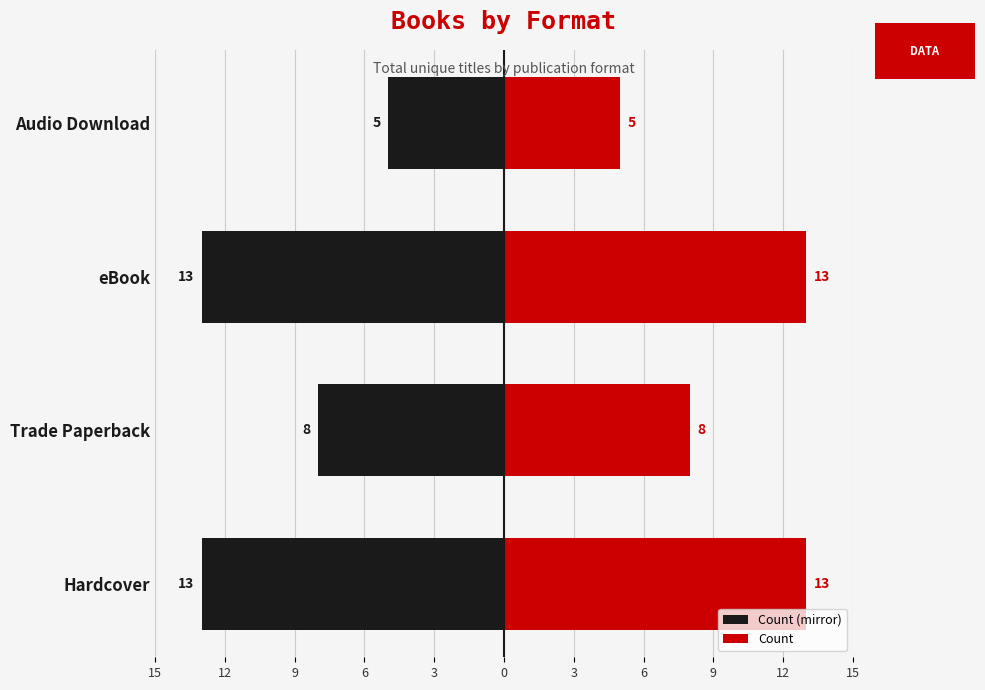

Rank the series by their maximum value, from highest to lowest.

Count, Count (mirror)